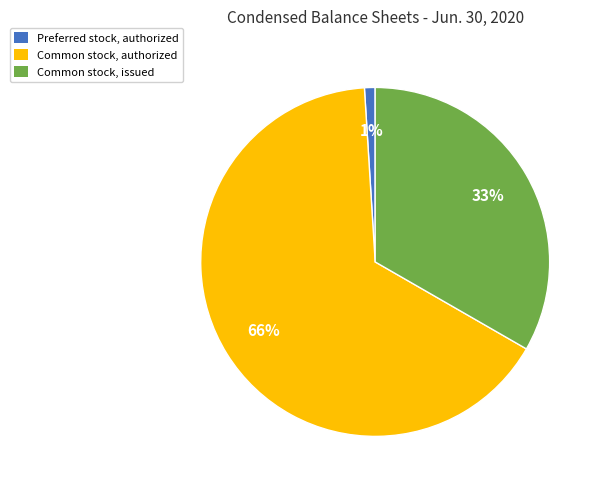

Is there any slice that represents more than half of the pie?

Yes